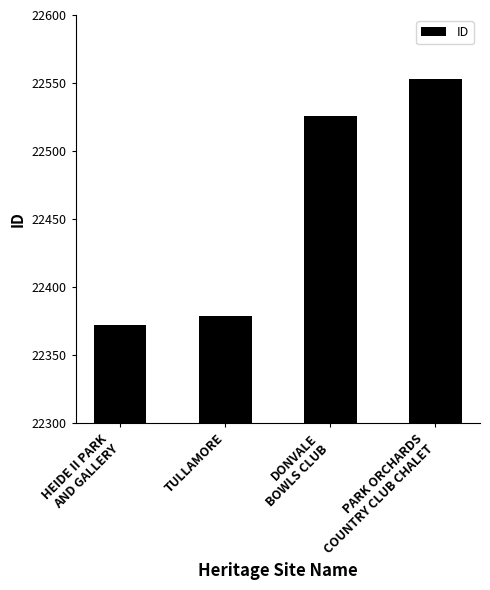

The value at DONVALE
BOWLS CLUB is 22526. True or false?

True